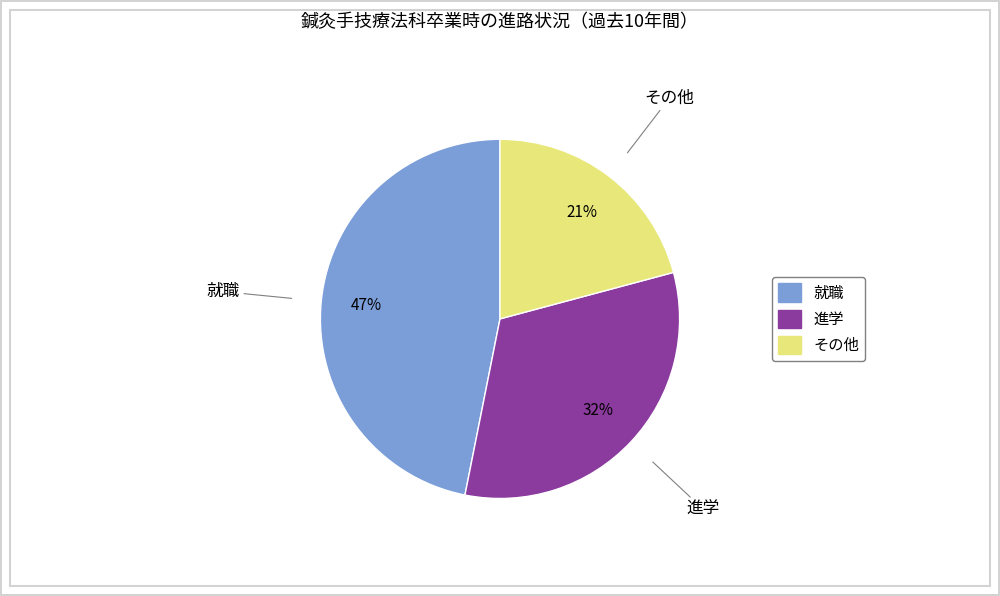

To the nearest percent, what is the difference between the largest and smallest slice percentages?

26%